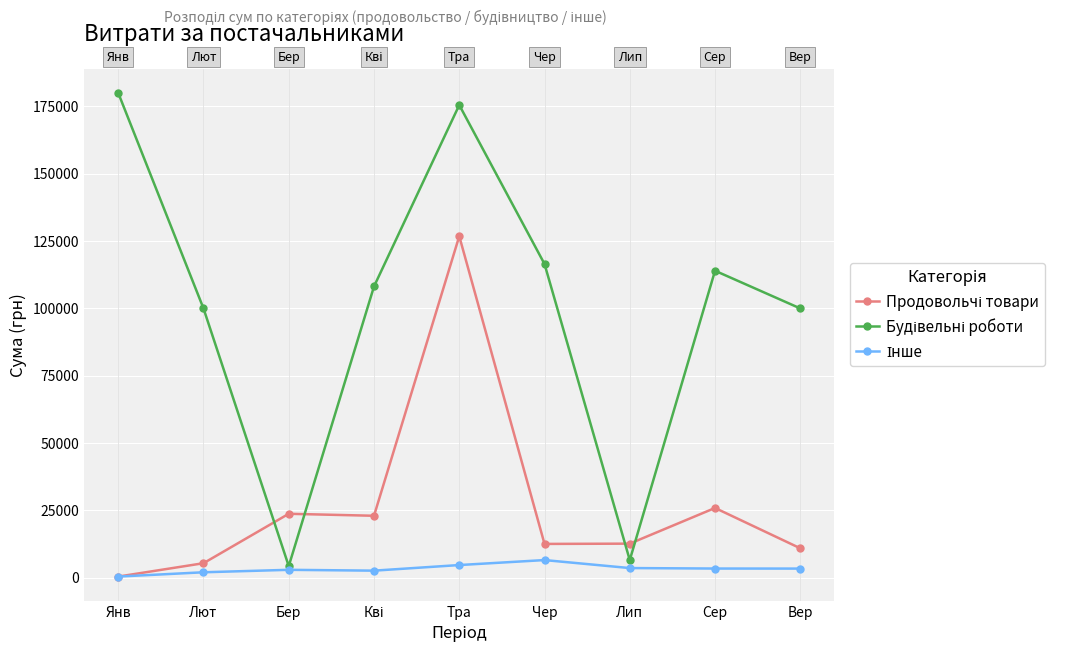

At how many categories does at least one series exceed 95775?

7